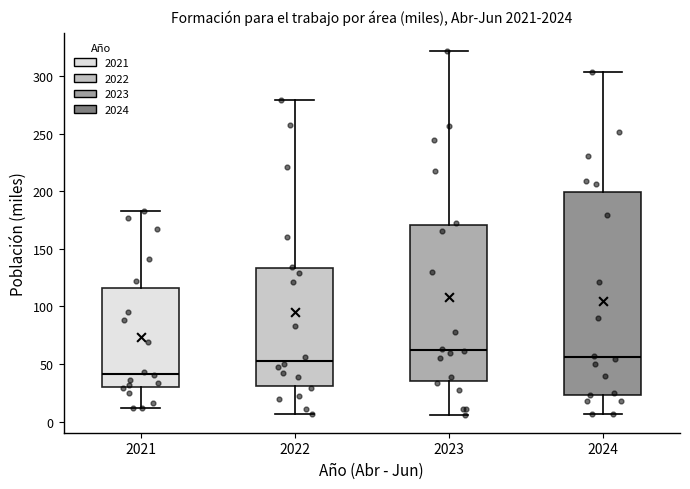

Which box is the tallest, from its lower edge to its upper edge?

2024